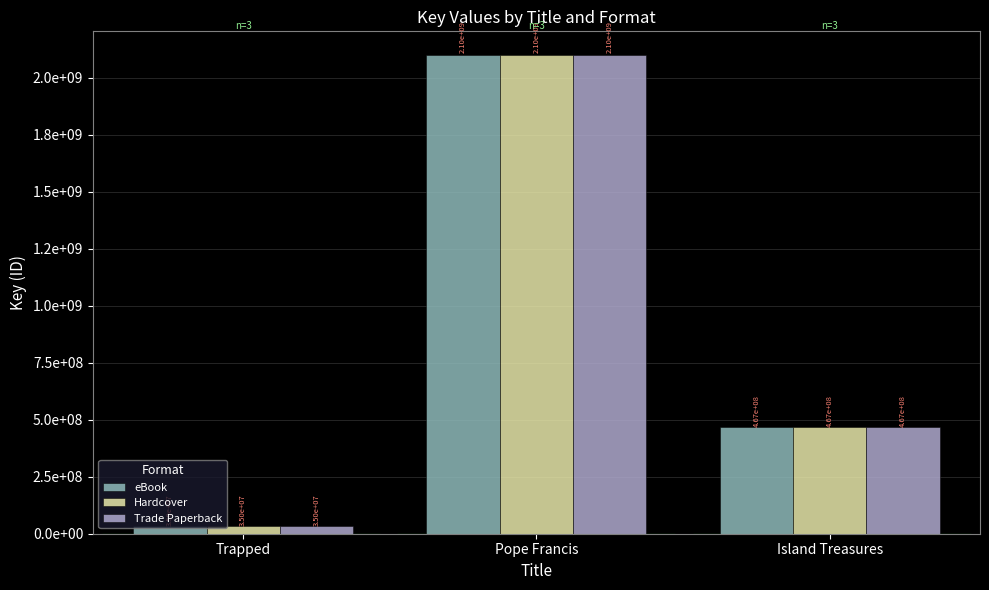

What are all the series names shown in the legend?

eBook, Hardcover, Trade Paperback